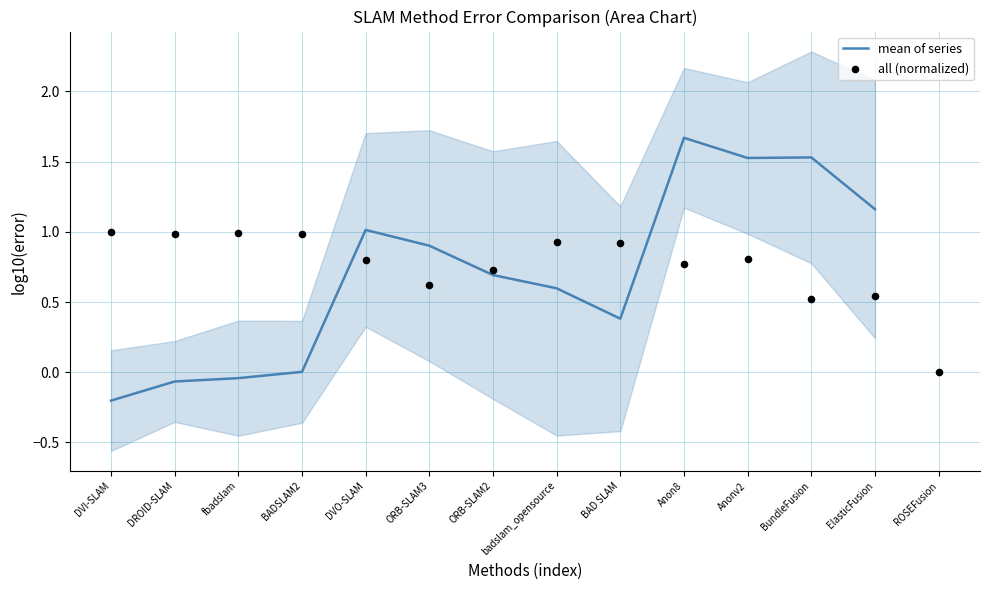

What are all the series names shown in the legend?

mean of series, all (normalized)